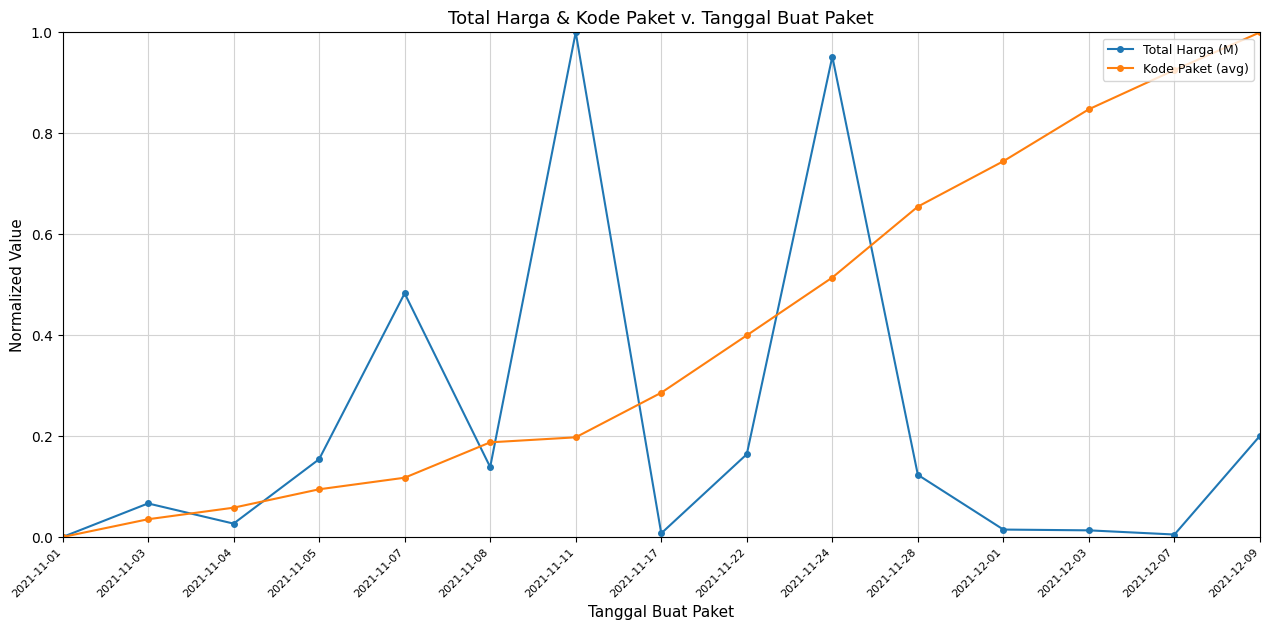

True or false: Kode Paket (avg) has more than 1 points higher than both neighbors.

False